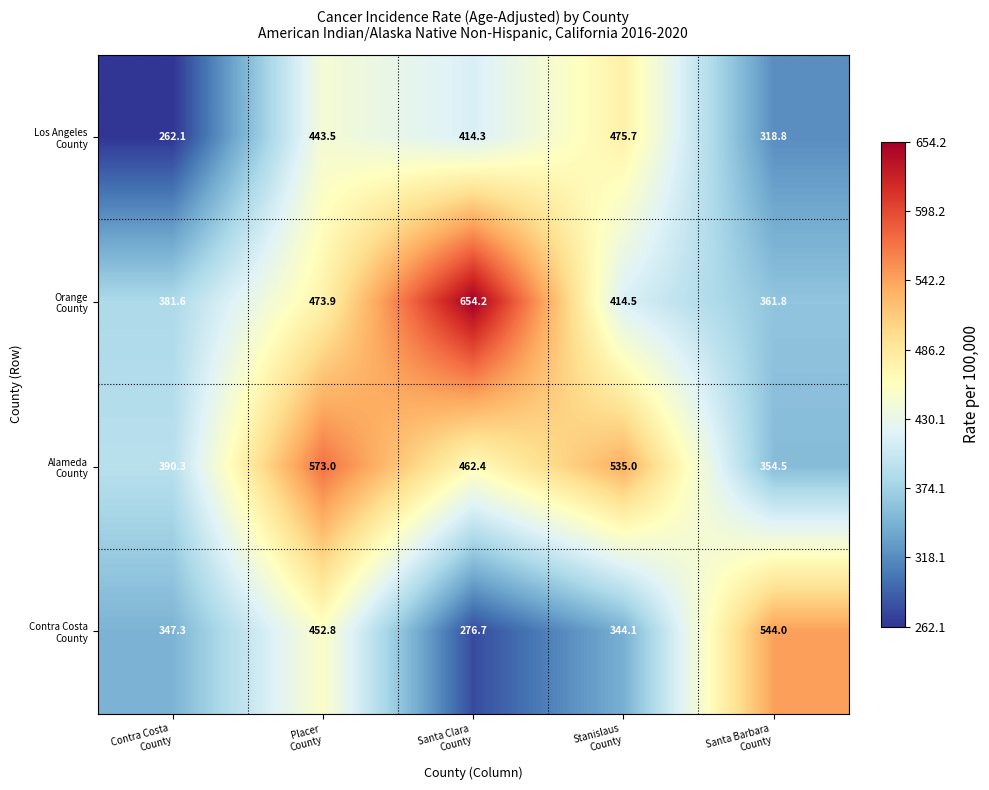

At how many categories does at least one series exceed 402?

4